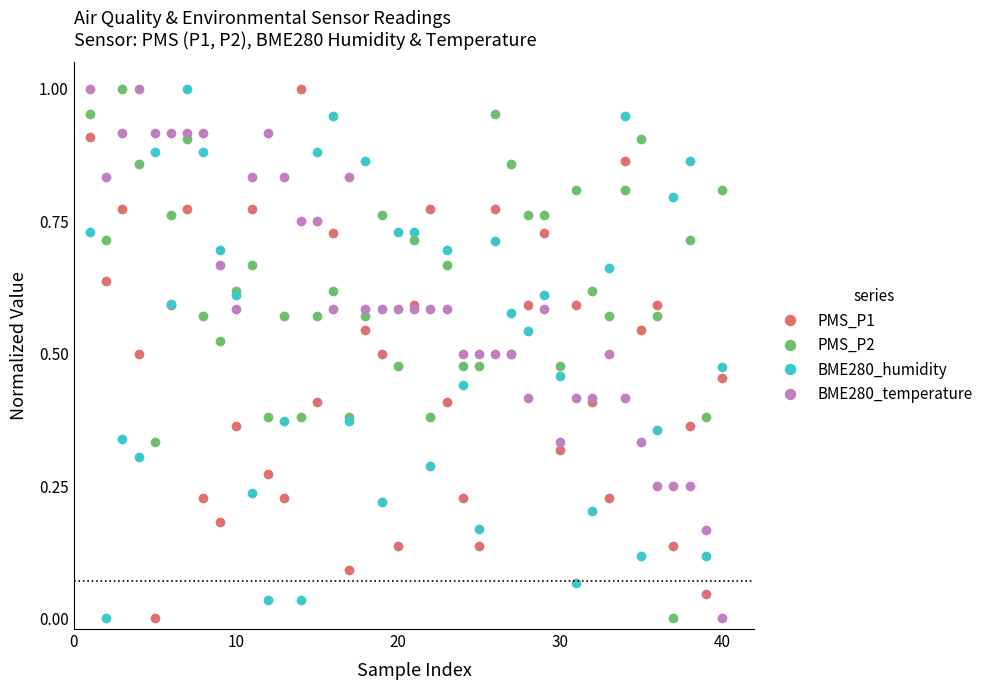

In BME280_humidity, how many points are lower than both neighbors (excluding endpoints)?

13